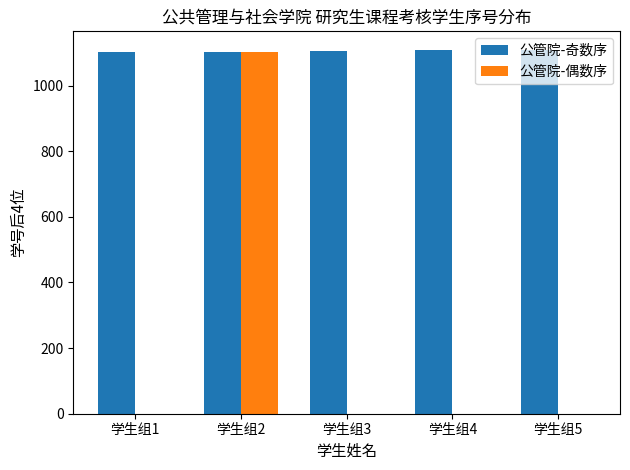

What is the maximum value for 公管院-偶数序?

1104